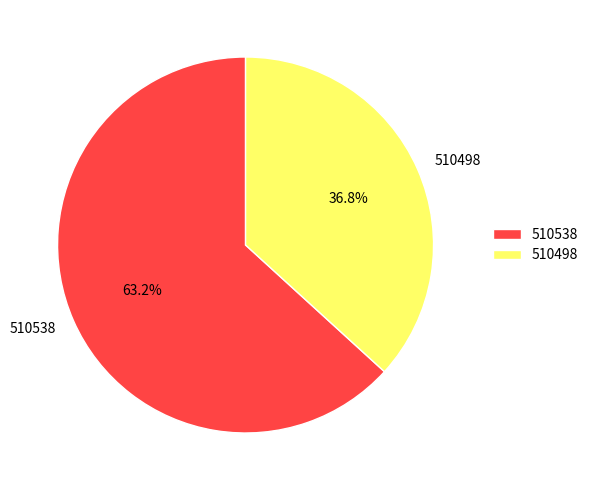

Which slice is the largest?

510538